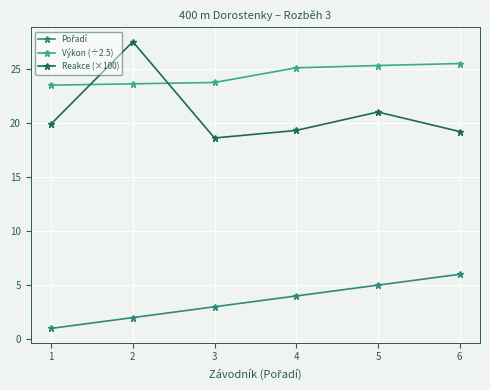

Reading left to right, transcribe all the data shown in this chart.

Pořadí: 1.0	2.0	3.0	4.0	5.0	6.0
Výkon (÷2.5): 23.5	23.6	23.7	25.1	25.3	25.5
Reakce (×100): 19.9	27.5	18.6	19.3	21.0	19.2